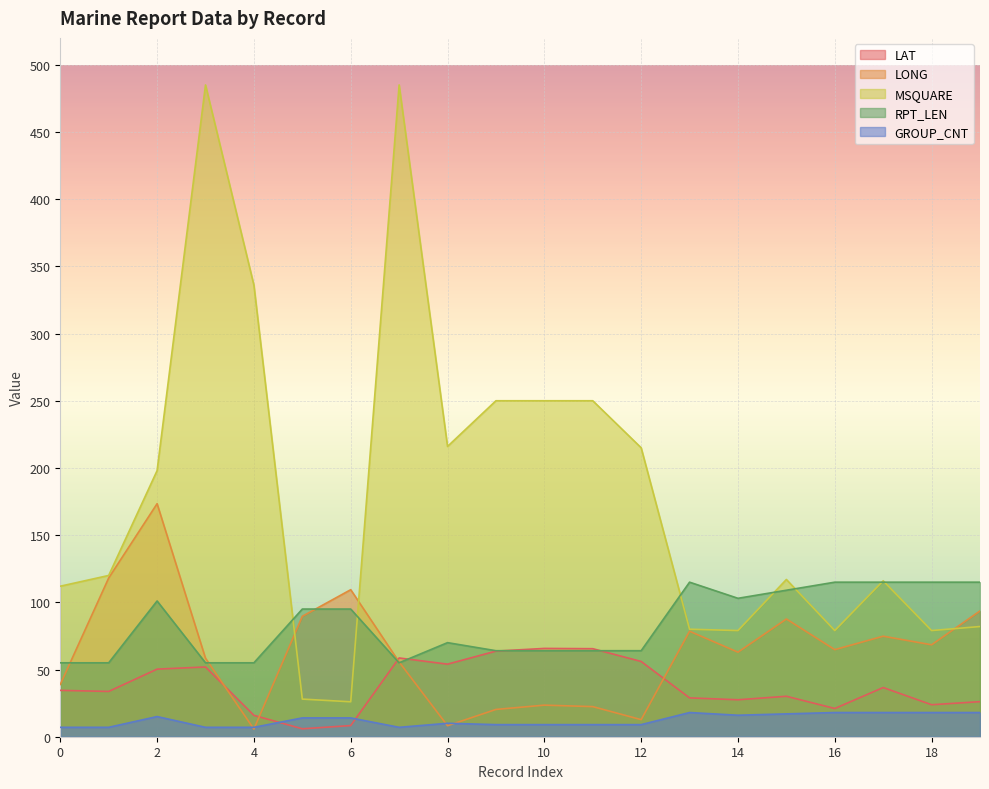

What is the total value across all series at 18?

304.2